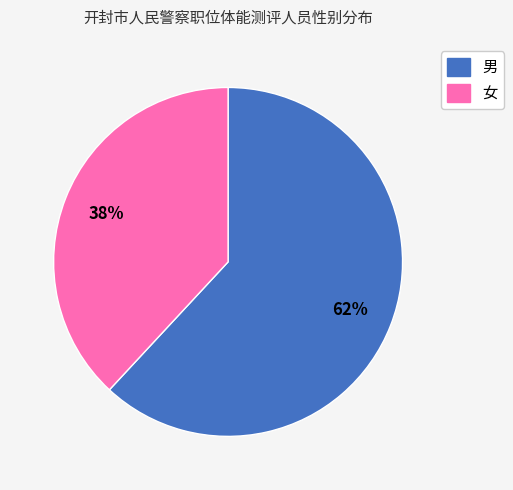

To the nearest percent, what percentage of the pie is 女?

38%